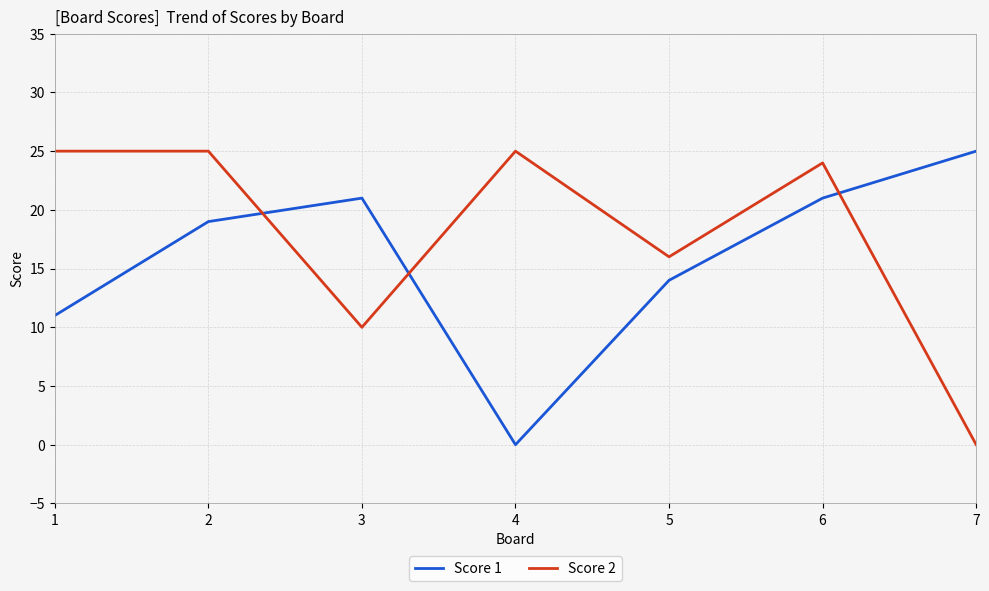

Which series has the largest total across all categories?

Score 2